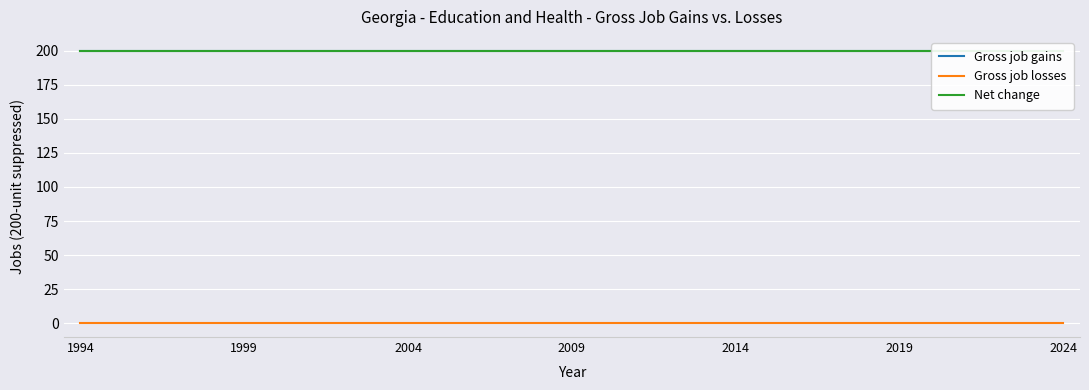

What is the highest value of the Gross job gains series?

200